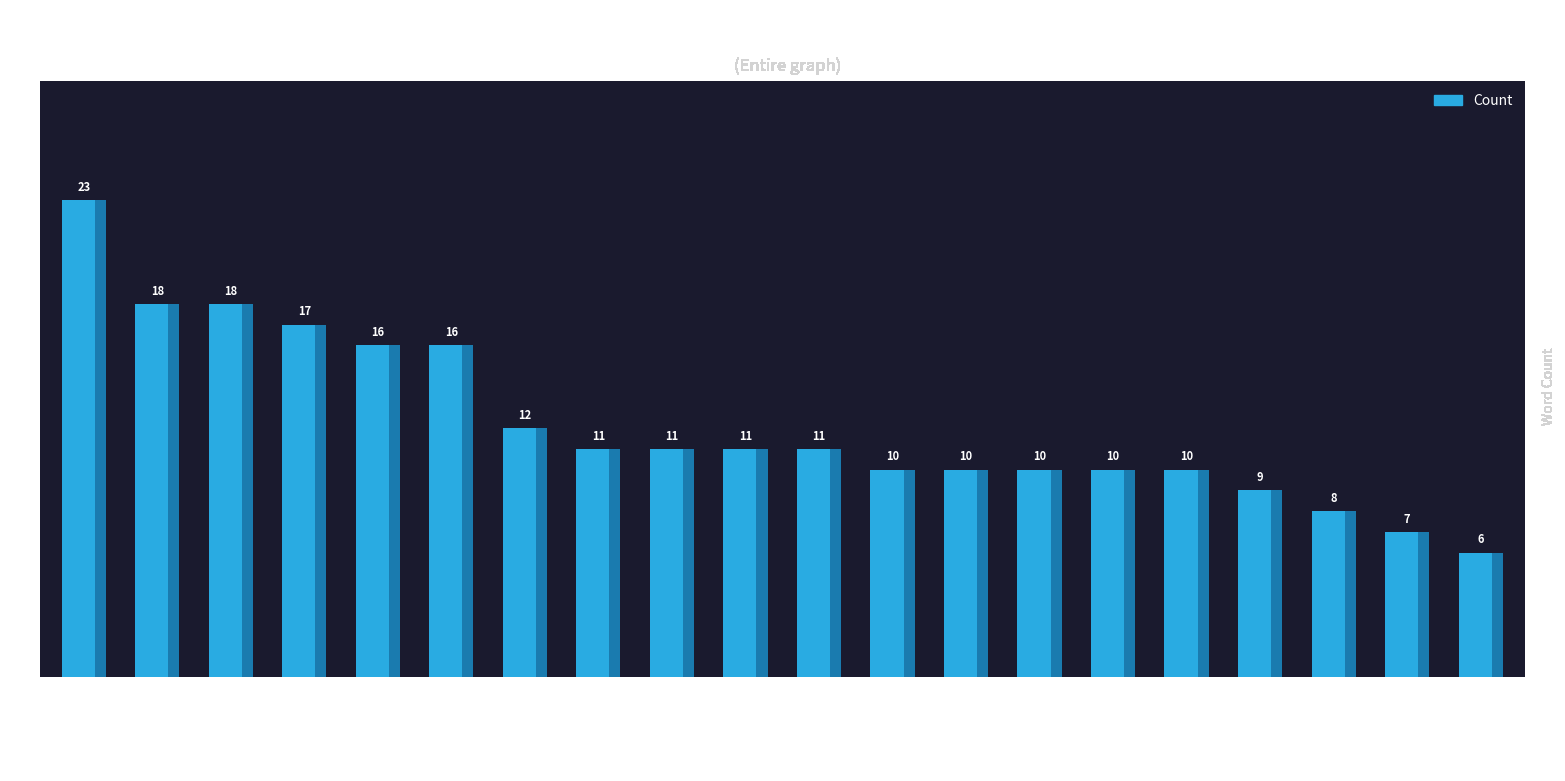

Rank the categories by value from lowest to highest.

virtualpen, #yammer, leonigroup, boyecompany, trend, #community, #communitytwitter, #contentmarketing, #agencychat, msteamsbot, top, hashtags, dagsly, cmgrchat, jennpedde, reddy2go, #esnchat, #cmgrchat, nodexl, this0499154500